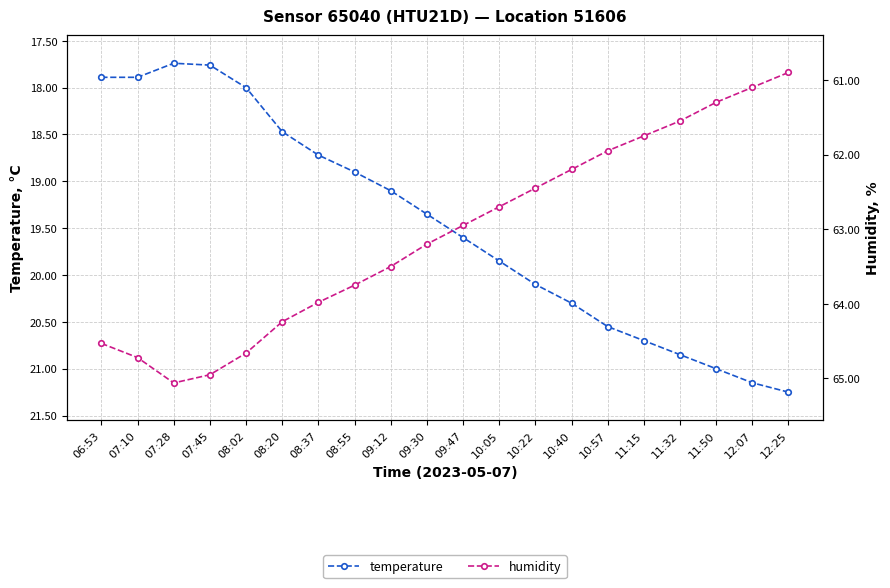

Which series has the largest range (max minus min)?

humidity